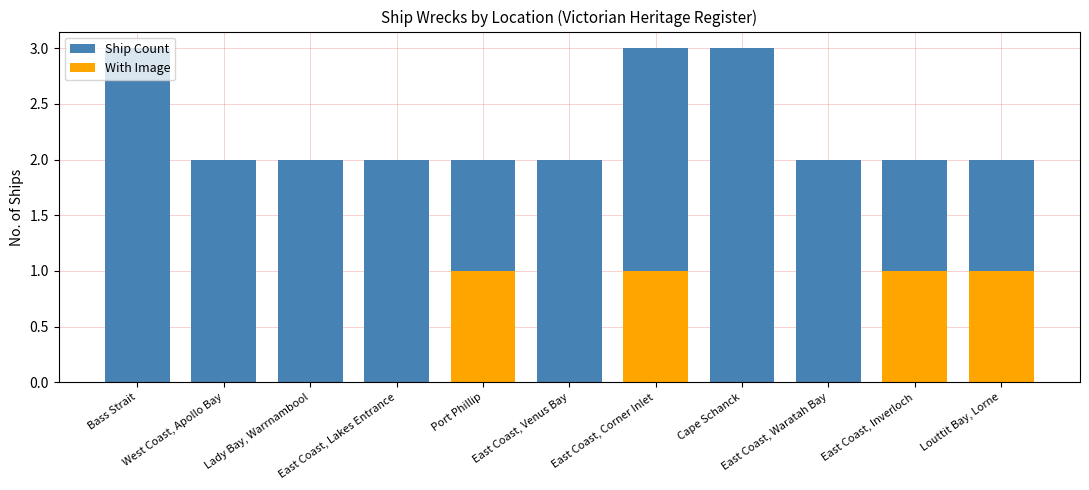

Which category has the highest value in the Ship Count series?

Bass Strait